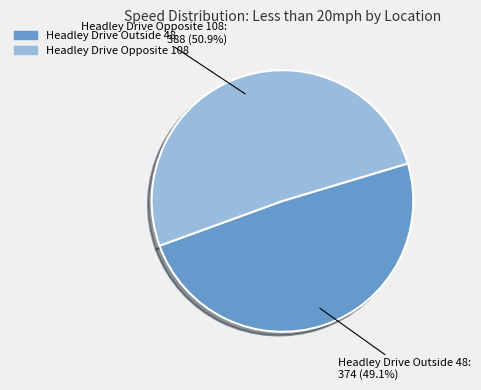

Which slice is the smallest?

Headley Drive Outside 48